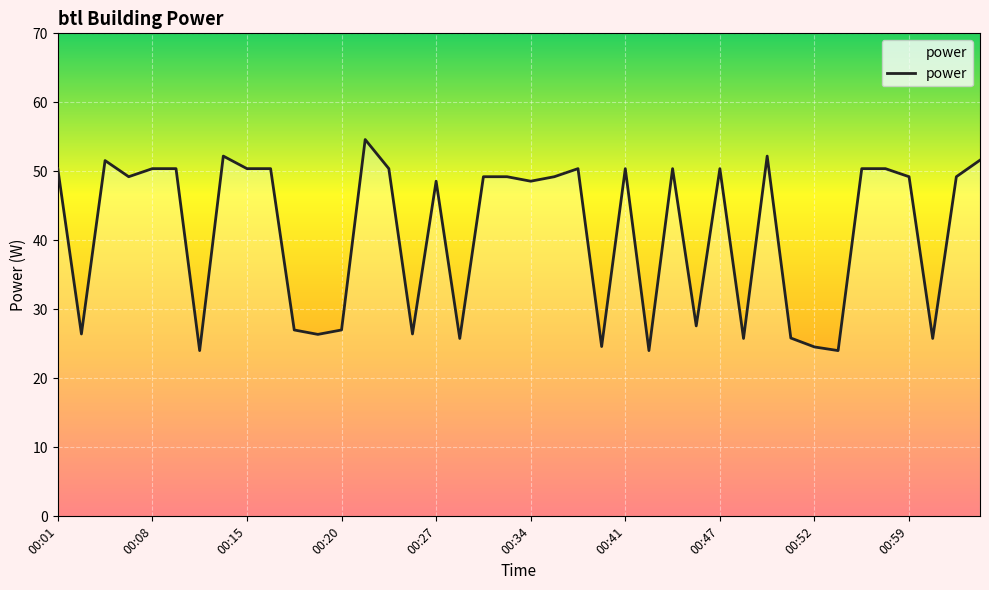

What is the minimum value shown in the chart?

24.0